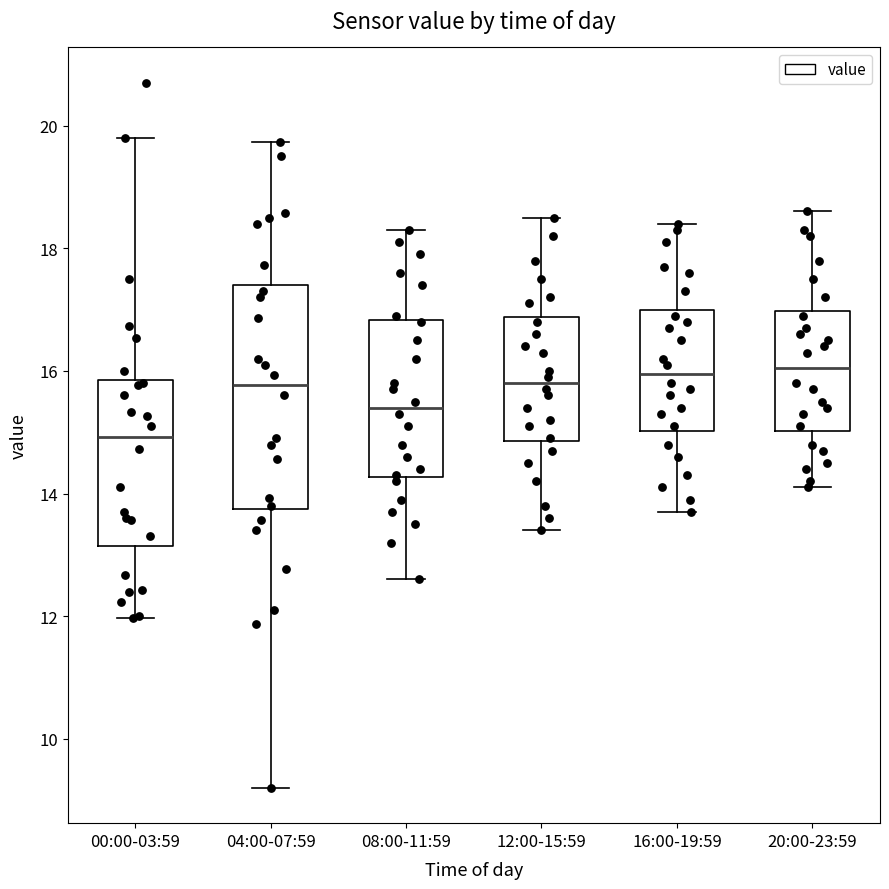

Reading left to right, read every box against the y-axis: the position of its median line, the range the box covers, and the ends of its whiskers. The values are not printed on the chart, so give them approximately, as read against the axis.

00:00-03:59: median 15.0, box 13.2 to 15.8, whiskers 12.0 to 19.8
04:00-07:59: median 15.8, box 13.8 to 17.4, whiskers 9.2 to 19.8
08:00-11:59: median 15.4, box 14.2 to 16.8, whiskers 12.6 to 18.4
12:00-15:59: median 15.8, box 14.8 to 16.8, whiskers 13.4 to 18.6
16:00-19:59: median 16.0, box 15.0 to 17.0, whiskers 13.8 to 18.4
20:00-23:59: median 16.0, box 15.0 to 17.0, whiskers 14.2 to 18.6